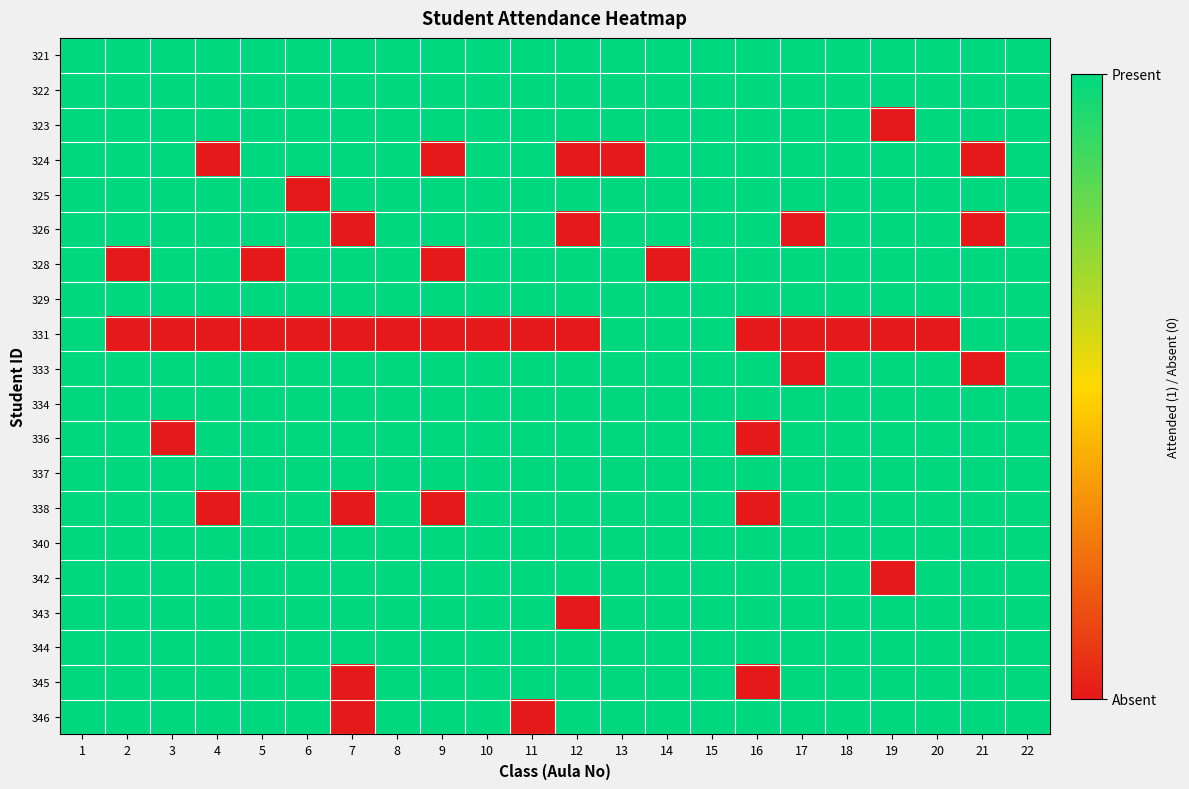

Reading left to right, extract all data points from this chart.

321: 1=1	2=1	3=1	4=1	5=1	6=1	7=1	8=1	9=1	10=1	11=1	12=1	13=1	14=1	15=1	16=1	17=1	18=1	19=1	20=1	21=1	22=1
322: 1=1	2=1	3=1	4=1	5=1	6=1	7=1	8=1	9=1	10=1	11=1	12=1	13=1	14=1	15=1	16=1	17=1	18=1	19=1	20=1	21=1	22=1
323: 1=1	2=1	3=1	4=1	5=1	6=1	7=1	8=1	9=1	10=1	11=1	12=1	13=1	14=1	15=1	16=1	17=1	18=1	19=0	20=1	21=1	22=1
324: 1=1	2=1	3=1	4=0	5=1	6=1	7=1	8=1	9=0	10=1	11=1	12=0	13=0	14=1	15=1	16=1	17=1	18=1	19=1	20=1	21=0	22=1
325: 1=1	2=1	3=1	4=1	5=1	6=0	7=1	8=1	9=1	10=1	11=1	12=1	13=1	14=1	15=1	16=1	17=1	18=1	19=1	20=1	21=1	22=1
326: 1=1	2=1	3=1	4=1	5=1	6=1	7=0	8=1	9=1	10=1	11=1	12=0	13=1	14=1	15=1	16=1	17=0	18=1	19=1	20=1	21=0	22=1
328: 1=1	2=0	3=1	4=1	5=0	6=1	7=1	8=1	9=0	10=1	11=1	12=1	13=1	14=0	15=1	16=1	17=1	18=1	19=1	20=1	21=1	22=1
329: 1=1	2=1	3=1	4=1	5=1	6=1	7=1	8=1	9=1	10=1	11=1	12=1	13=1	14=1	15=1	16=1	17=1	18=1	19=1	20=1	21=1	22=1
331: 1=1	2=0	3=0	4=0	5=0	6=0	7=0	8=0	9=0	10=0	11=0	12=0	13=1	14=1	15=1	16=0	17=0	18=0	19=0	20=0	21=1	22=1
333: 1=1	2=1	3=1	4=1	5=1	6=1	7=1	8=1	9=1	10=1	11=1	12=1	13=1	14=1	15=1	16=1	17=0	18=1	19=1	20=1	21=0	22=1
334: 1=1	2=1	3=1	4=1	5=1	6=1	7=1	8=1	9=1	10=1	11=1	12=1	13=1	14=1	15=1	16=1	17=1	18=1	19=1	20=1	21=1	22=1
336: 1=1	2=1	3=0	4=1	5=1	6=1	7=1	8=1	9=1	10=1	11=1	12=1	13=1	14=1	15=1	16=0	17=1	18=1	19=1	20=1	21=1	22=1
337: 1=1	2=1	3=1	4=1	5=1	6=1	7=1	8=1	9=1	10=1	11=1	12=1	13=1	14=1	15=1	16=1	17=1	18=1	19=1	20=1	21=1	22=1
338: 1=1	2=1	3=1	4=0	5=1	6=1	7=0	8=1	9=0	10=1	11=1	12=1	13=1	14=1	15=1	16=0	17=1	18=1	19=1	20=1	21=1	22=1
340: 1=1	2=1	3=1	4=1	5=1	6=1	7=1	8=1	9=1	10=1	11=1	12=1	13=1	14=1	15=1	16=1	17=1	18=1	19=1	20=1	21=1	22=1
342: 1=1	2=1	3=1	4=1	5=1	6=1	7=1	8=1	9=1	10=1	11=1	12=1	13=1	14=1	15=1	16=1	17=1	18=1	19=0	20=1	21=1	22=1
343: 1=1	2=1	3=1	4=1	5=1	6=1	7=1	8=1	9=1	10=1	11=1	12=0	13=1	14=1	15=1	16=1	17=1	18=1	19=1	20=1	21=1	22=1
344: 1=1	2=1	3=1	4=1	5=1	6=1	7=1	8=1	9=1	10=1	11=1	12=1	13=1	14=1	15=1	16=1	17=1	18=1	19=1	20=1	21=1	22=1
345: 1=1	2=1	3=1	4=1	5=1	6=1	7=0	8=1	9=1	10=1	11=1	12=1	13=1	14=1	15=1	16=0	17=1	18=1	19=1	20=1	21=1	22=1
346: 1=1	2=1	3=1	4=1	5=1	6=1	7=0	8=1	9=1	10=1	11=0	12=1	13=1	14=1	15=1	16=1	17=1	18=1	19=1	20=1	21=1	22=1